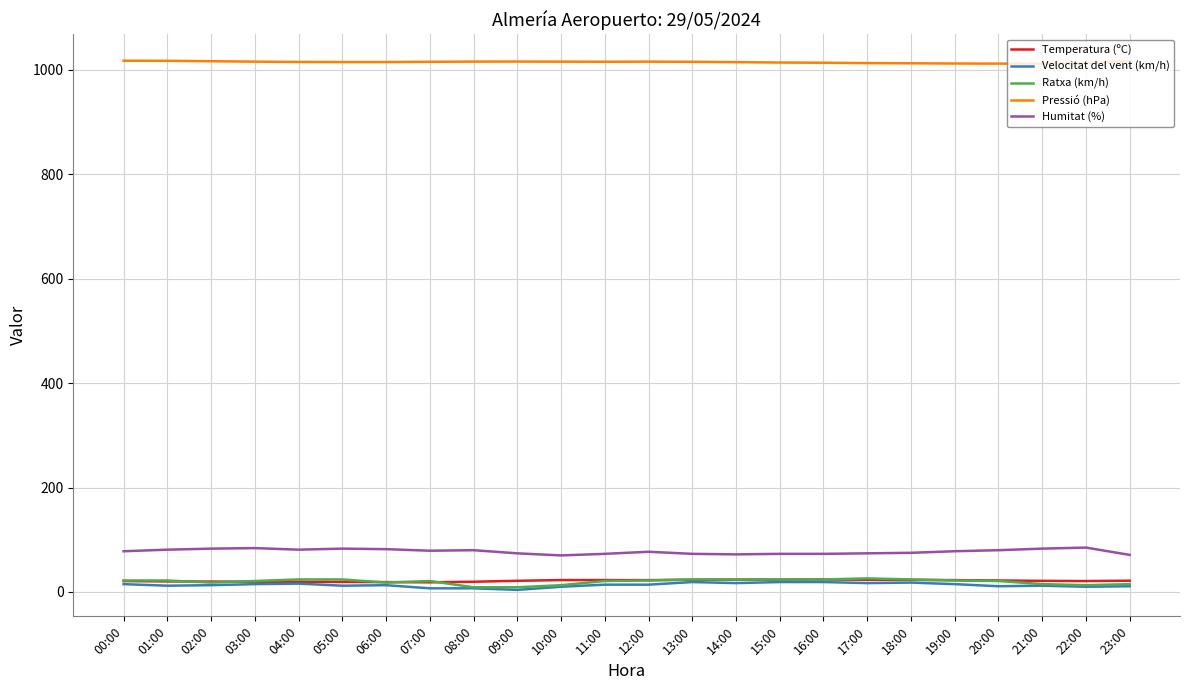

Is it true that Ratxa (km/h) equals 21.0 at 11:00?

True